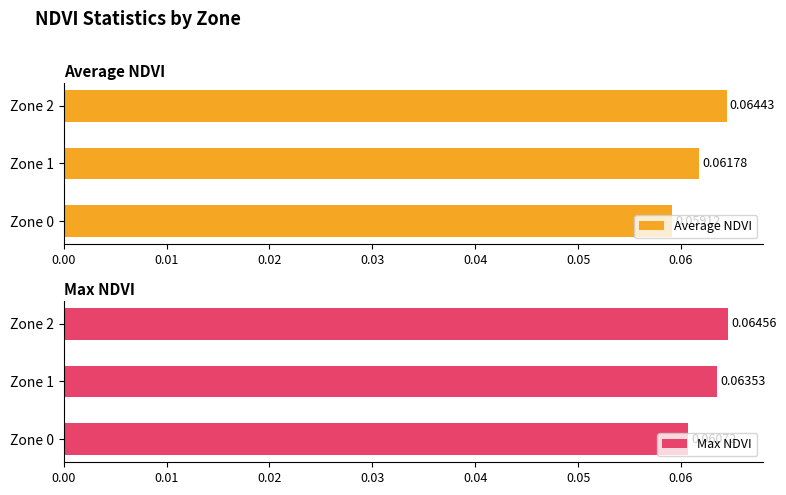

What is the highest value of the Max NDVI series?

0.1